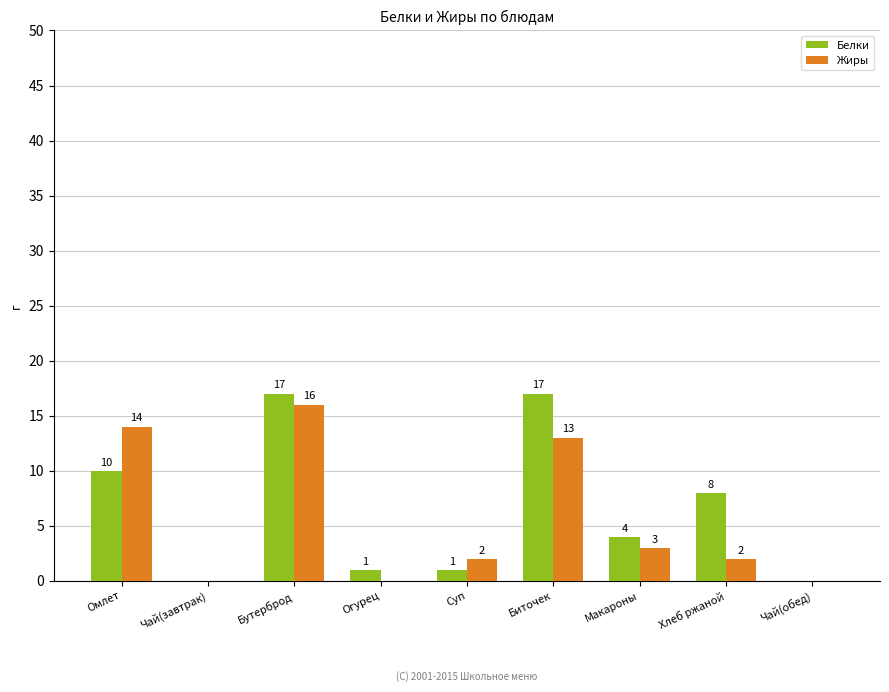

Which series changed the most between Омлет and Хлеб ржаной?

Жиры